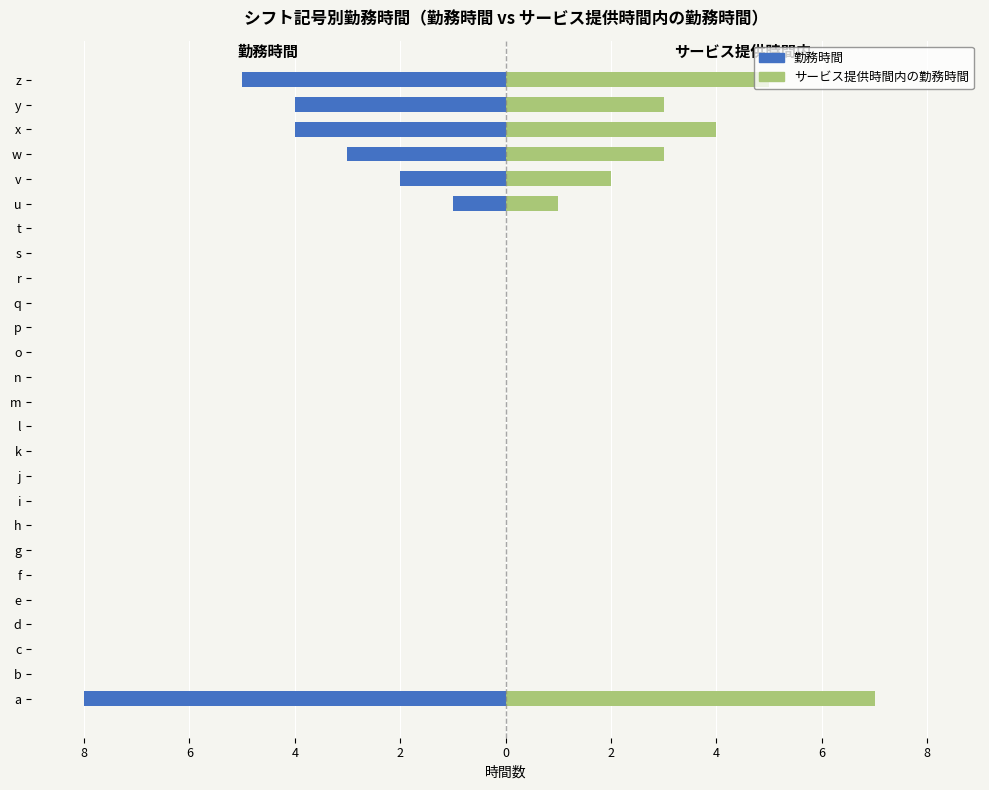

Where is 勤務時間 nearest to the value -4?

x